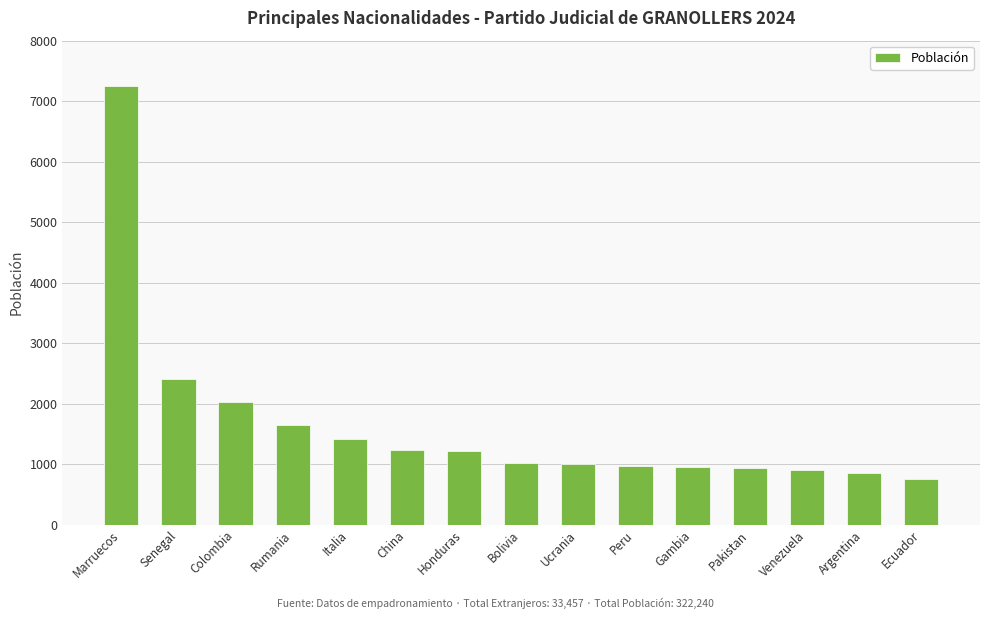

How many distinct data groups are displayed?

1